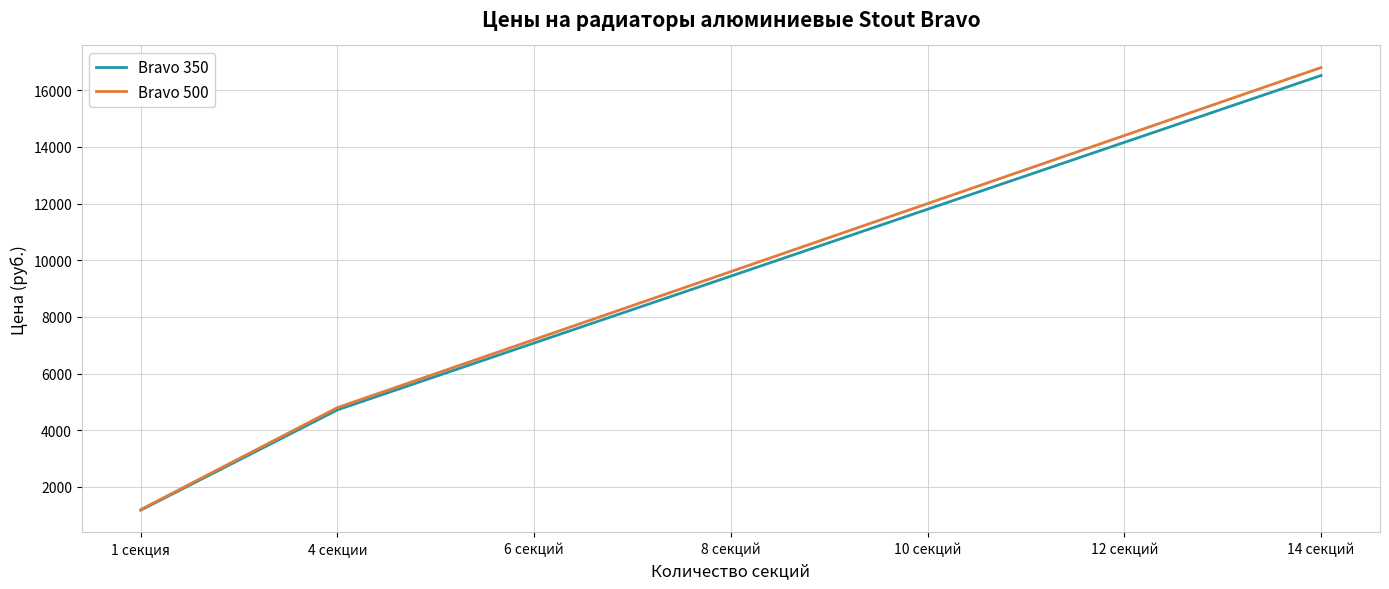

Between 8 секций and 14 секций, which series saw the biggest shift?

Bravo 500